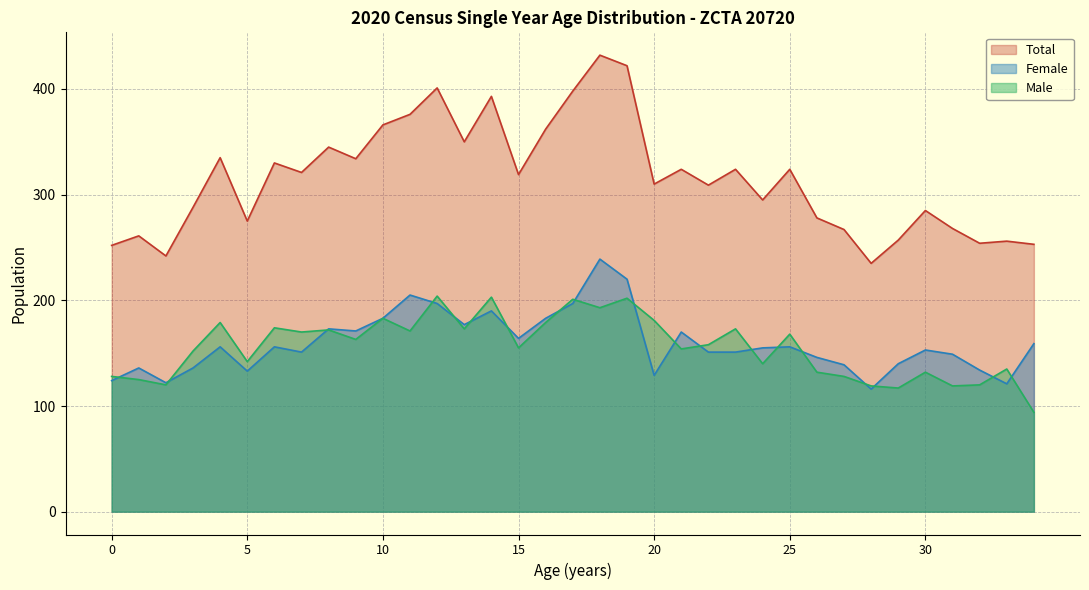

What is the spread (max minus min) of values at 13?

177